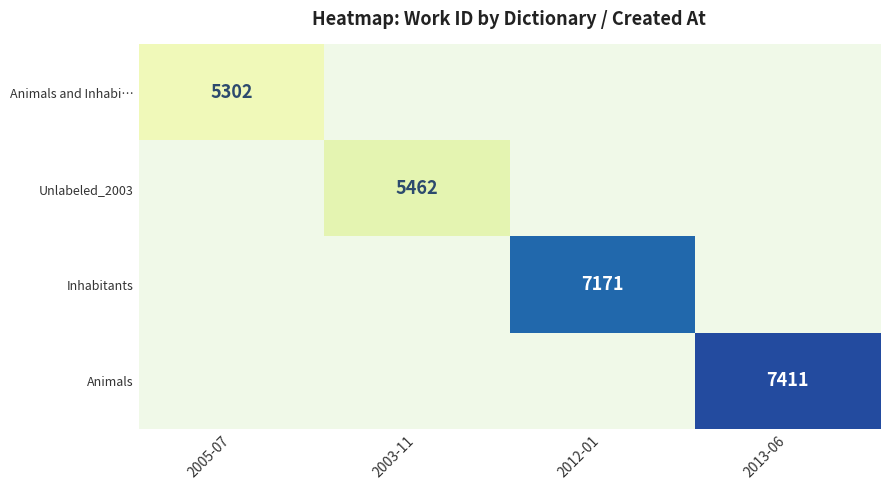

Is it true that Unlabeled_2003 equals 5462 at 2003-11?

True